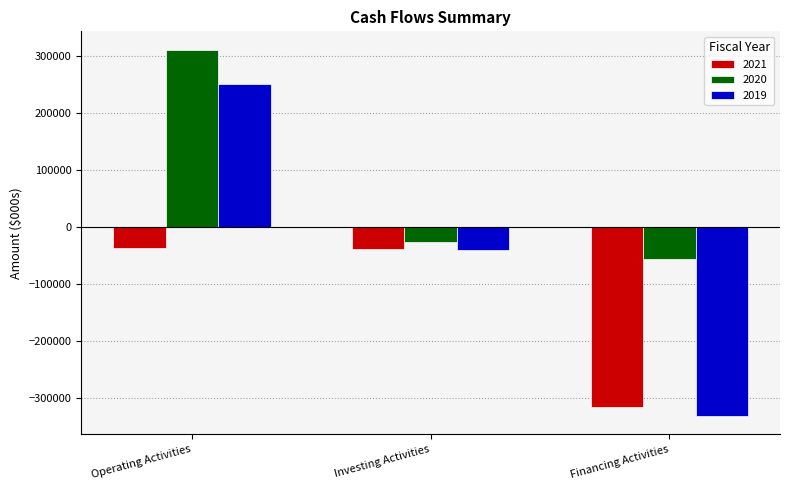

What is the value of the 2020 bar at the 2nd from the left?

-26563